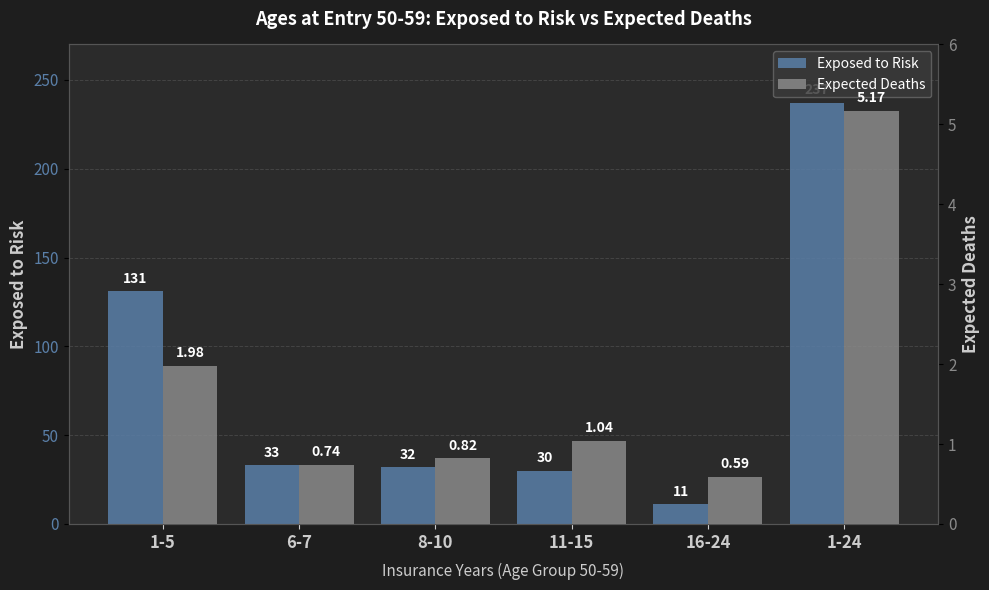

What is the label of the 5th bar from the right?

6-7